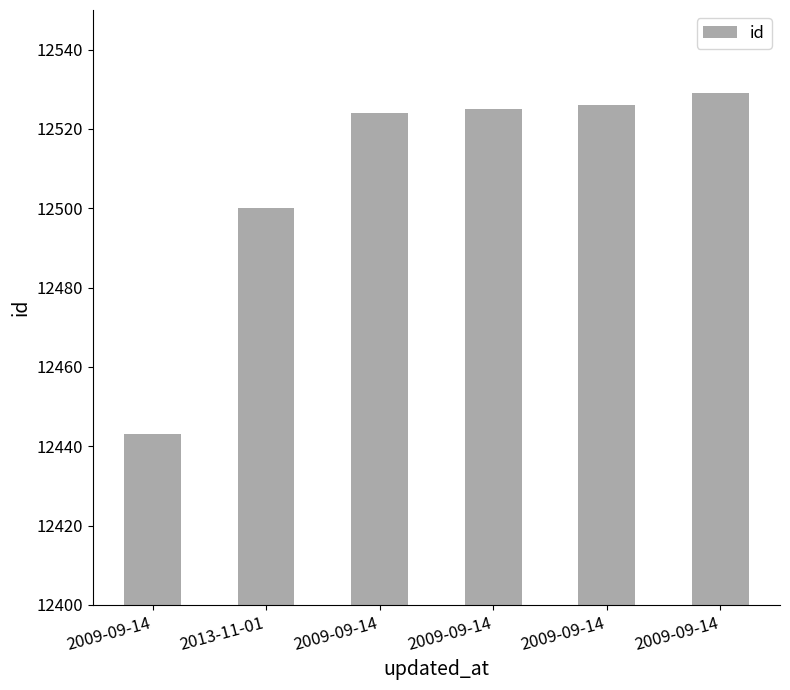

Rank the categories by value from lowest to highest.

2009-09-14, 2013-11-01, 2009-09-14, 2009-09-14, 2009-09-14, 2009-09-14